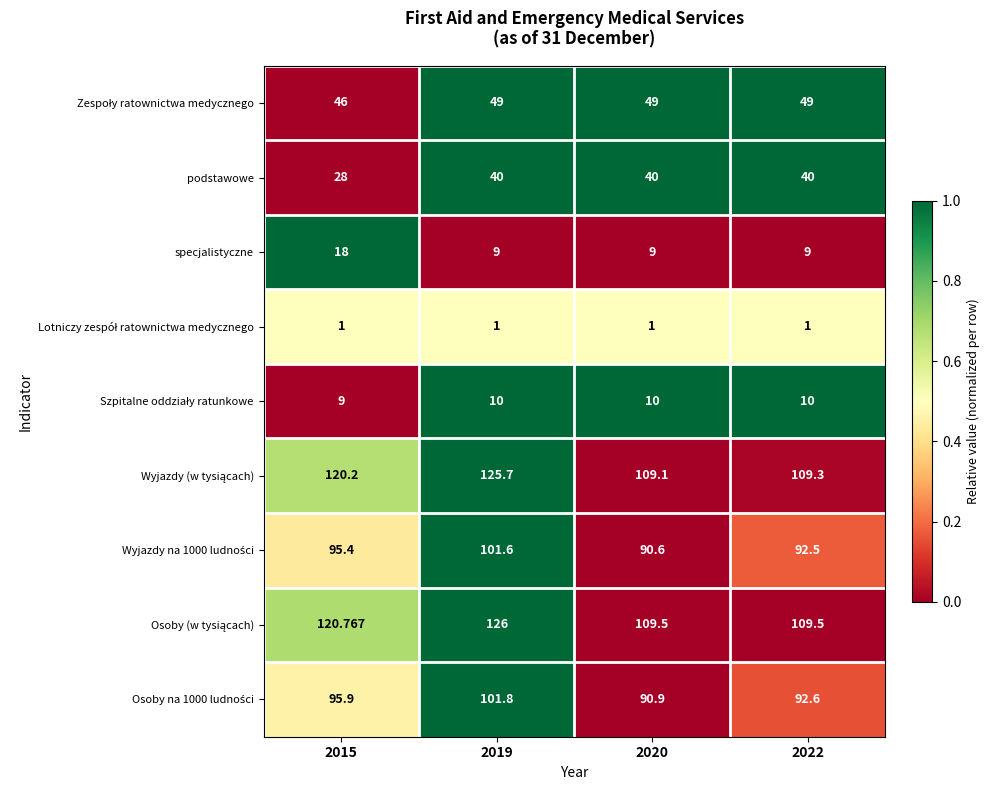

Count the number of categories in the chart.

4